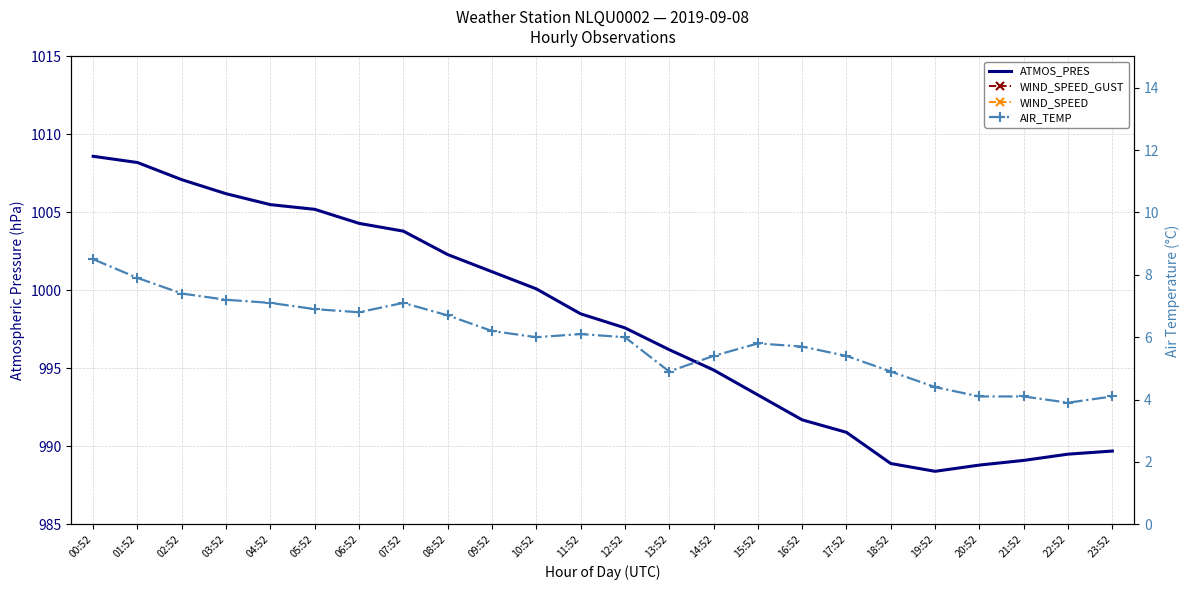

What is the lowest value of the WIND_SPEED series?

2.9